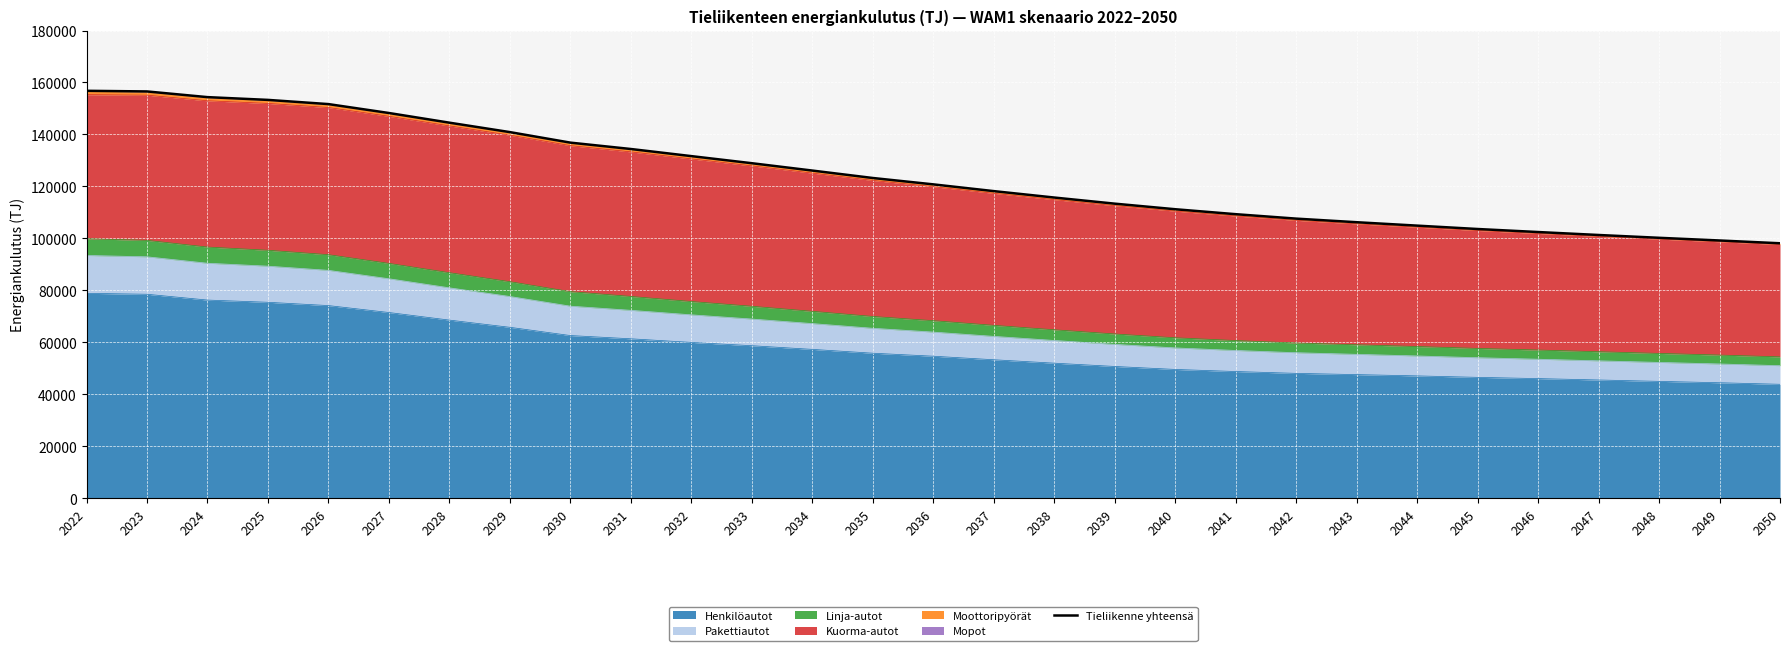

What is the value of the 22nd point from the left?

106208.3